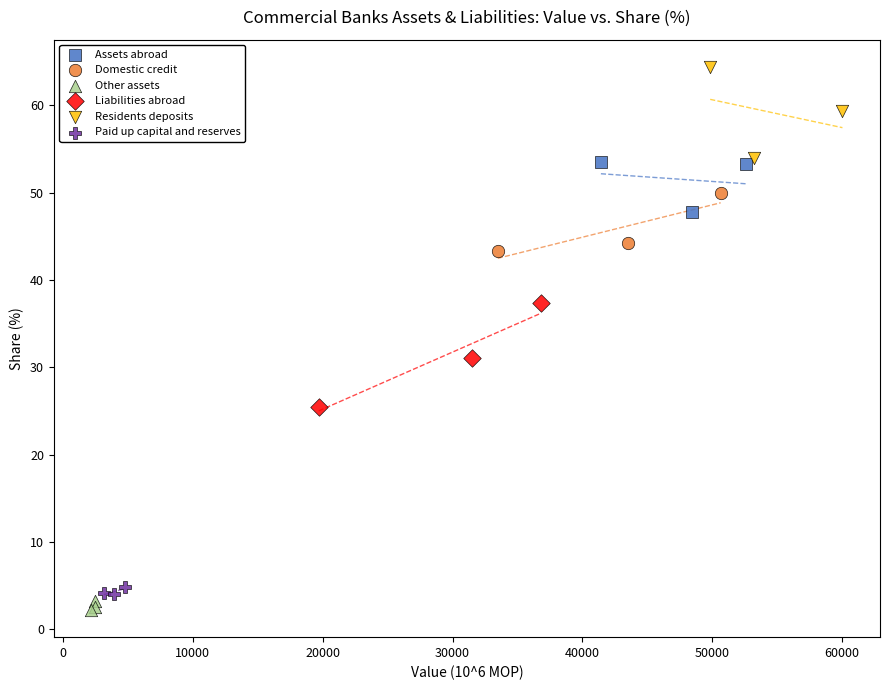

Which series contains the lowest Y value?

Other assets